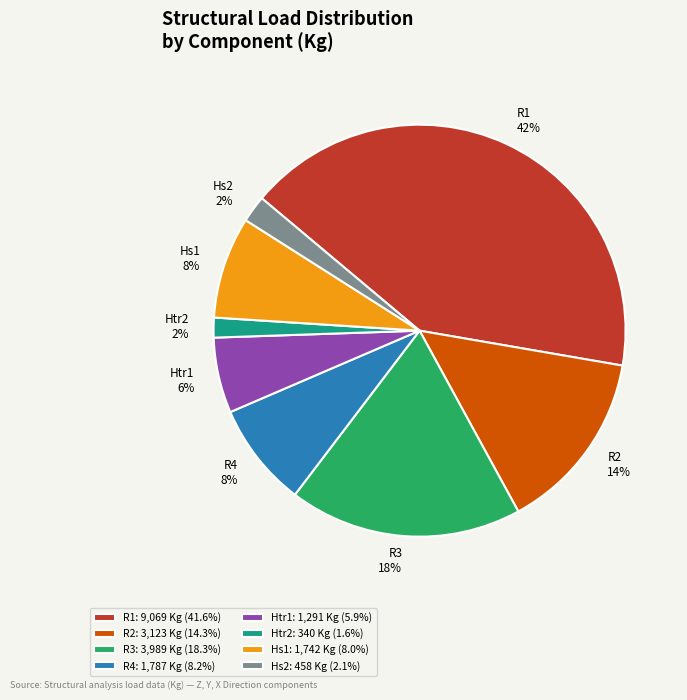

Between R1 and Htr2, which is larger?

R1